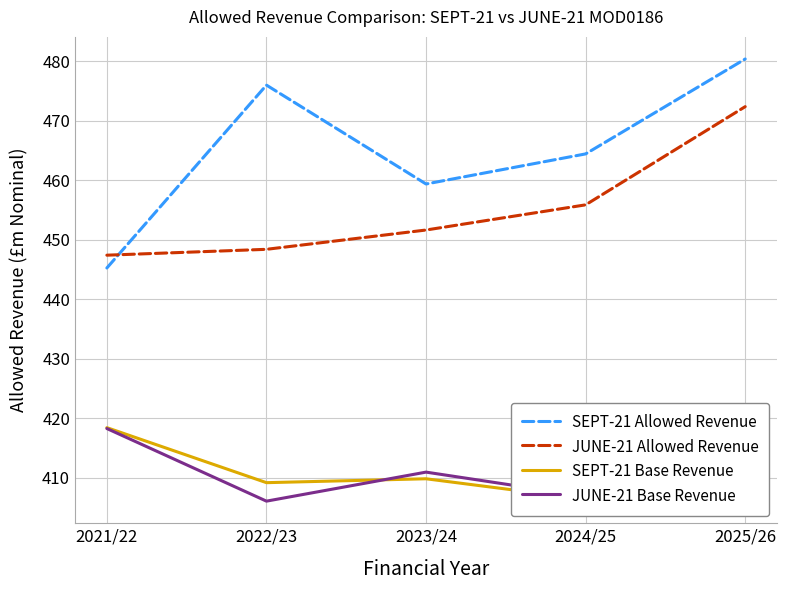

Between 2024/25 and 2025/26, which series saw the biggest shift?

JUNE-21 Allowed Revenue